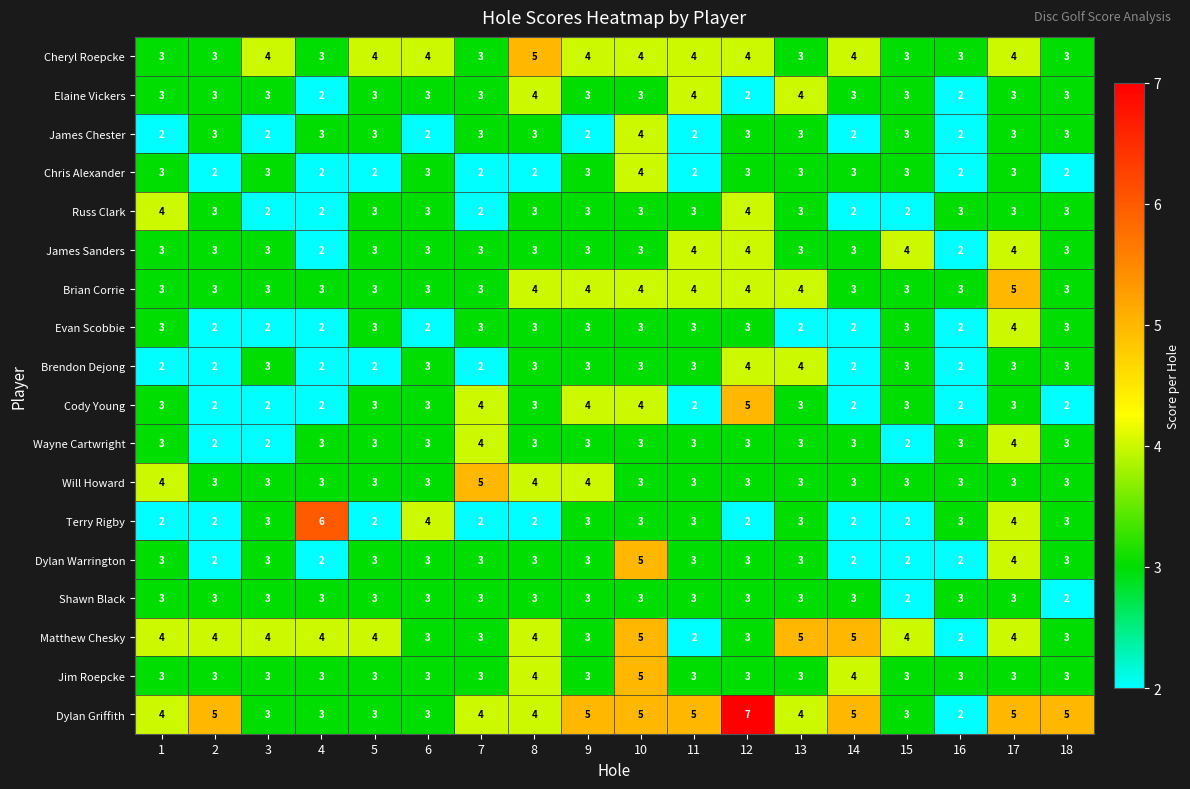

Count the Will Howard values in the range 3 to 4.

17